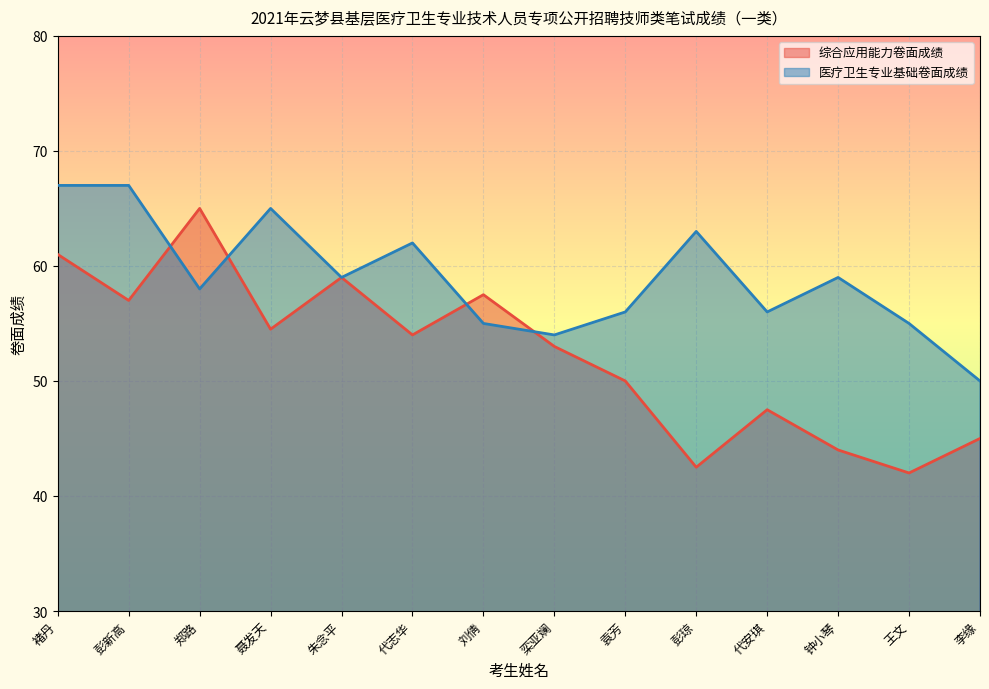

The value of 综合应用能力卷面成绩 at 代安琪 is 47.5. True or false?

True